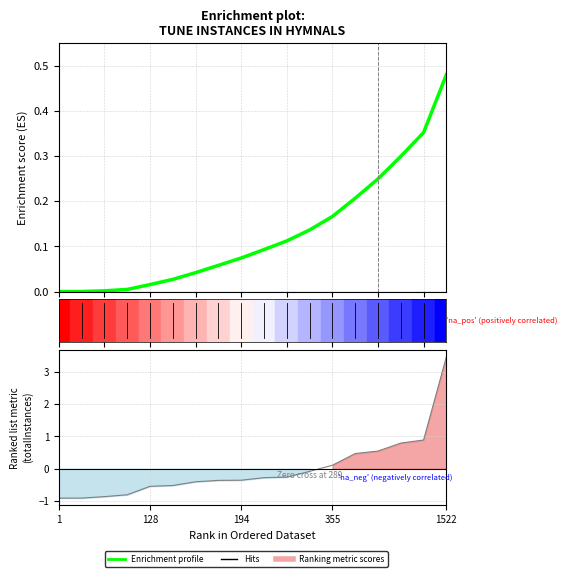

What is the value of the 13th point from the left?

0.2